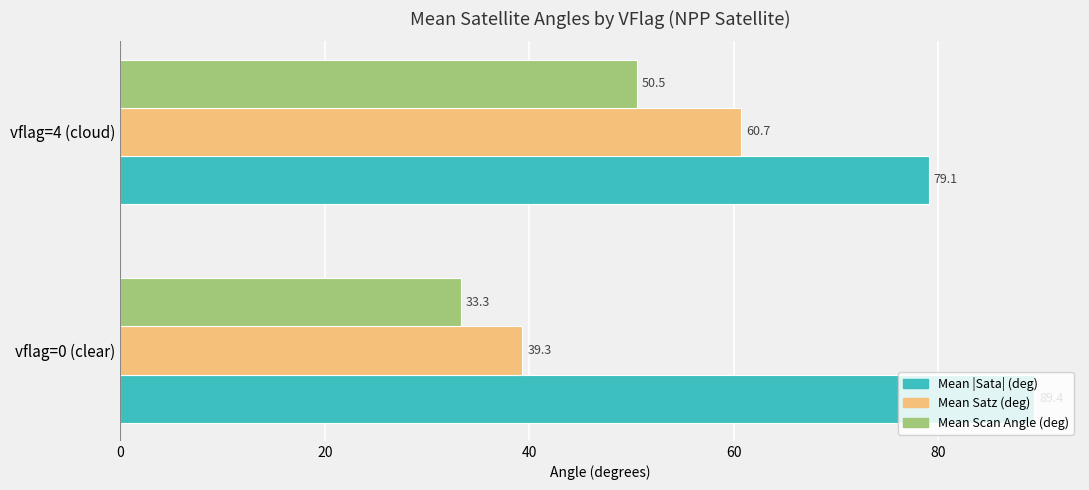

Where is Mean Satz (deg) nearest to the value 49?

vflag=0 (clear)